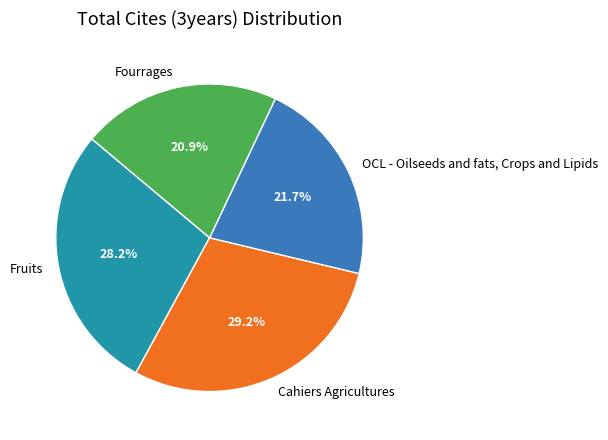

What percentage is the Fourrages slice, to the nearest percent?

21%